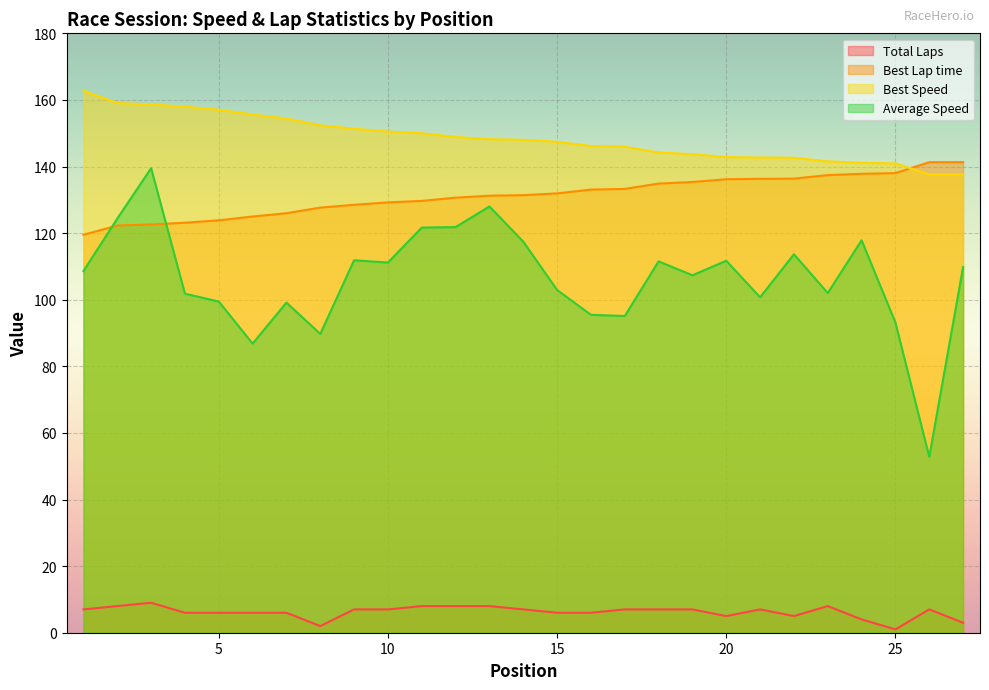

How many lines are shown in the chart?

4